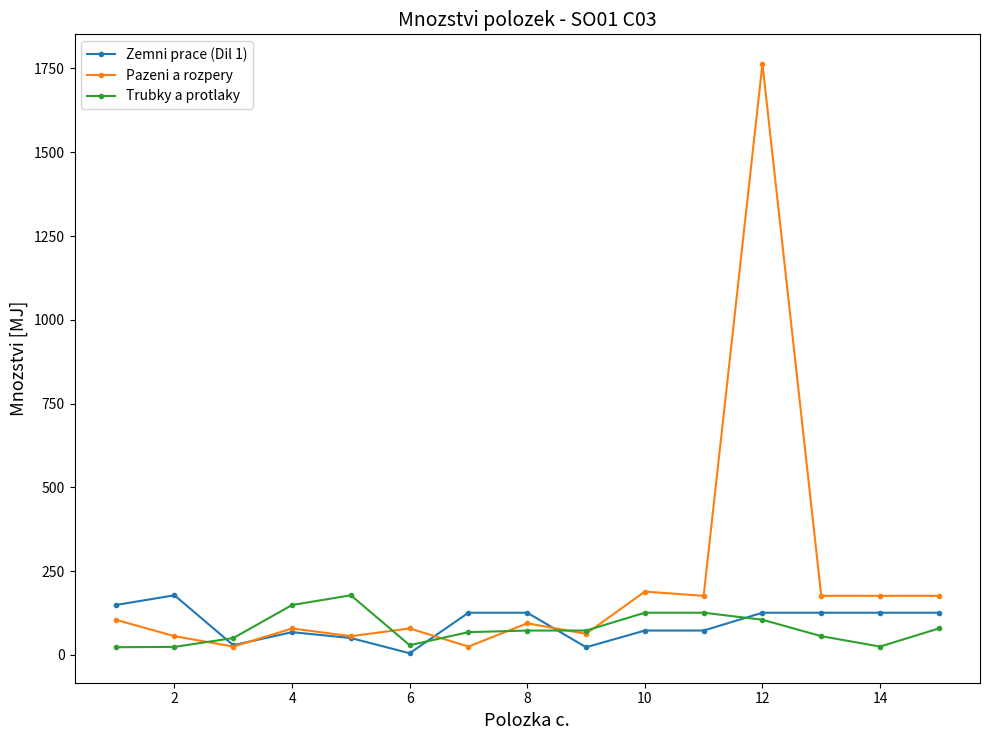

Is this an area chart (filled region under the line)?

No